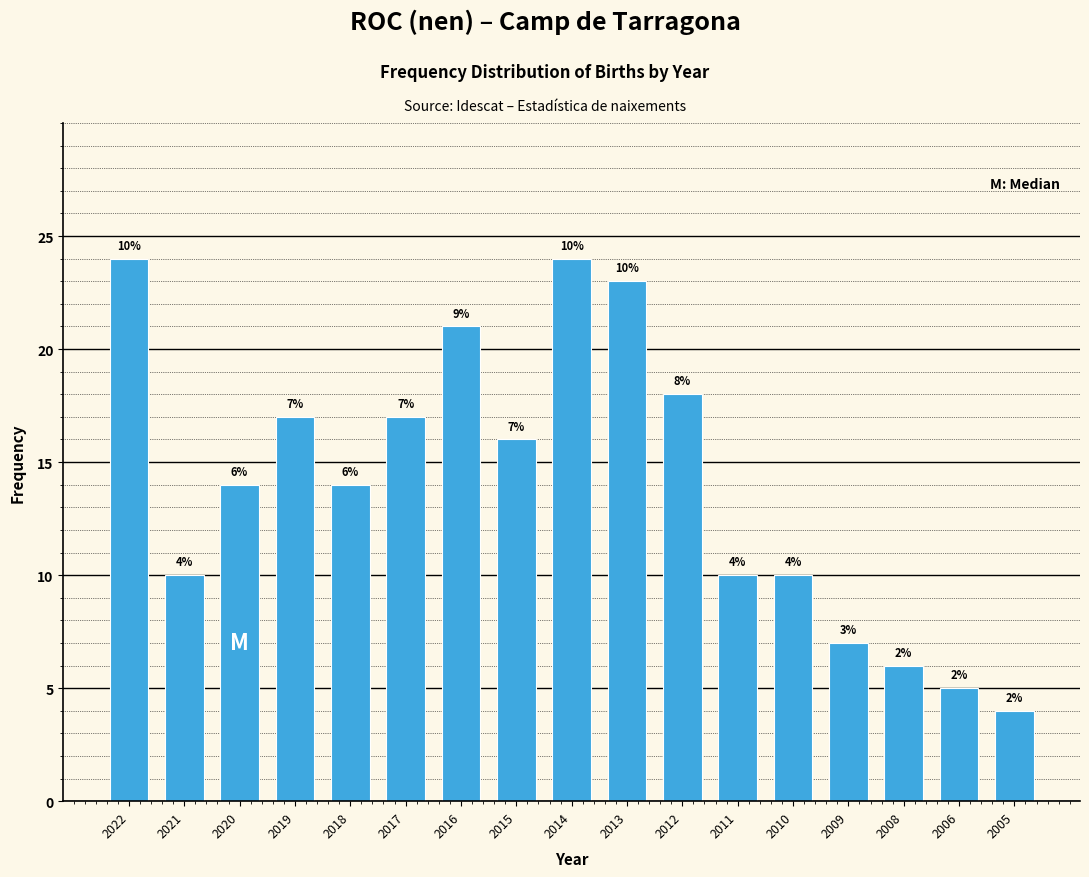

Reading left to right, transcribe all the data shown in this chart.

24	10	14	17	14	17	21	16	24	23	18	10	10	7	6	5	4